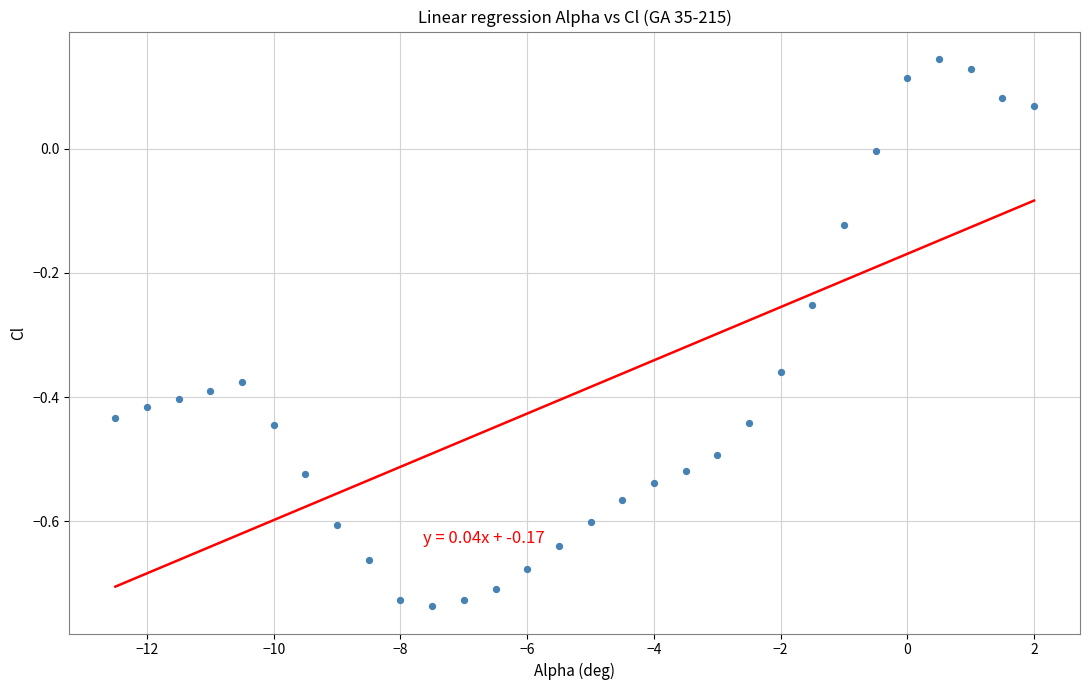

What is the range of Y values (max minus min)?

0.9